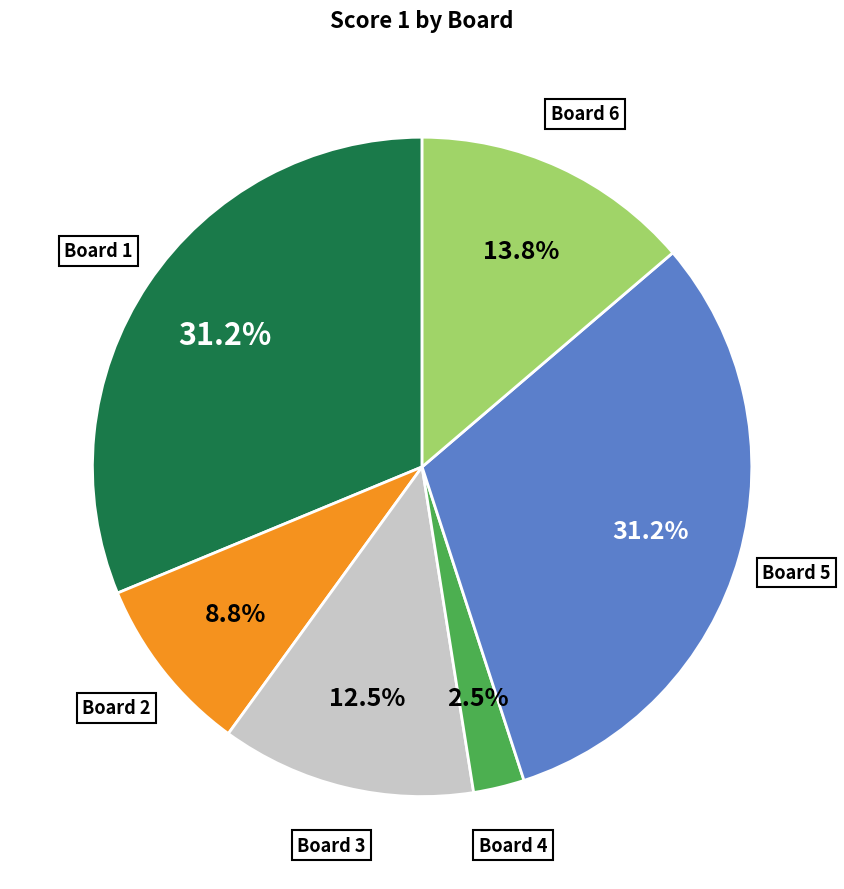

Is there any slice that represents more than half of the pie?

No